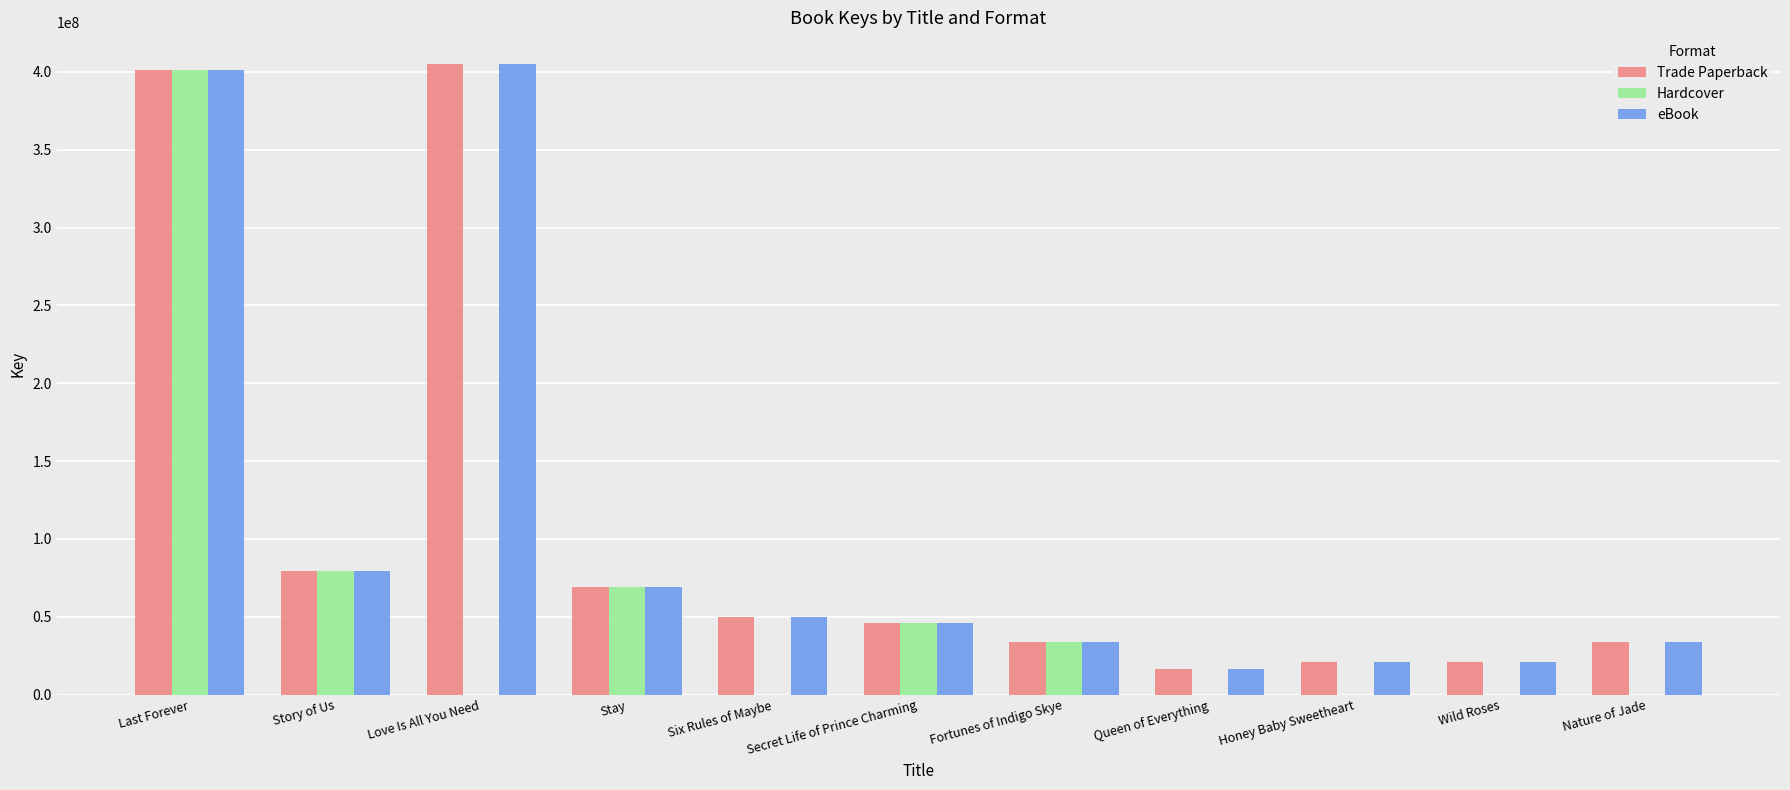

Read the eBook value at Six Rules of Maybe, to the nearest 100.

49741700